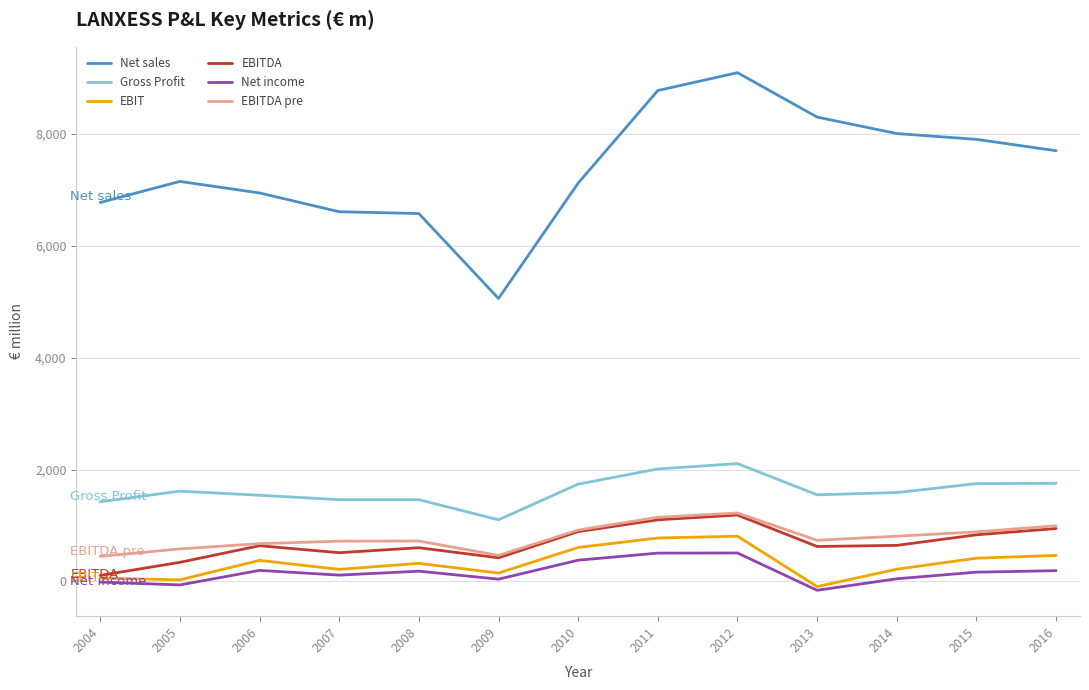

The Gross Profit series shows 1962 at 2008. True or false?

False